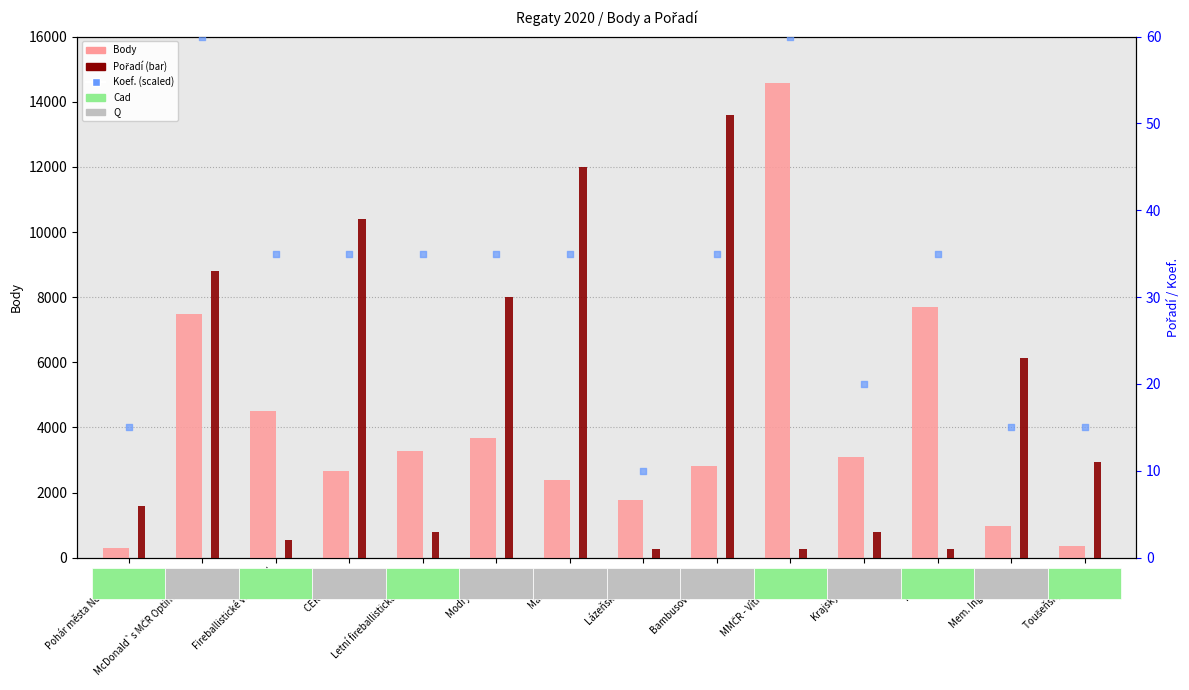

At how many categories does at least one series exceed 6911?

3